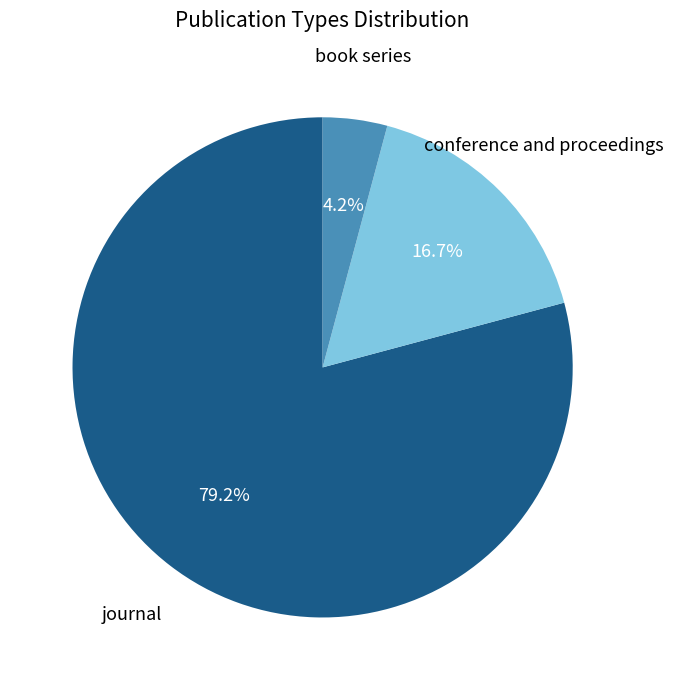

Which category has the smallest portion of the pie?

book series